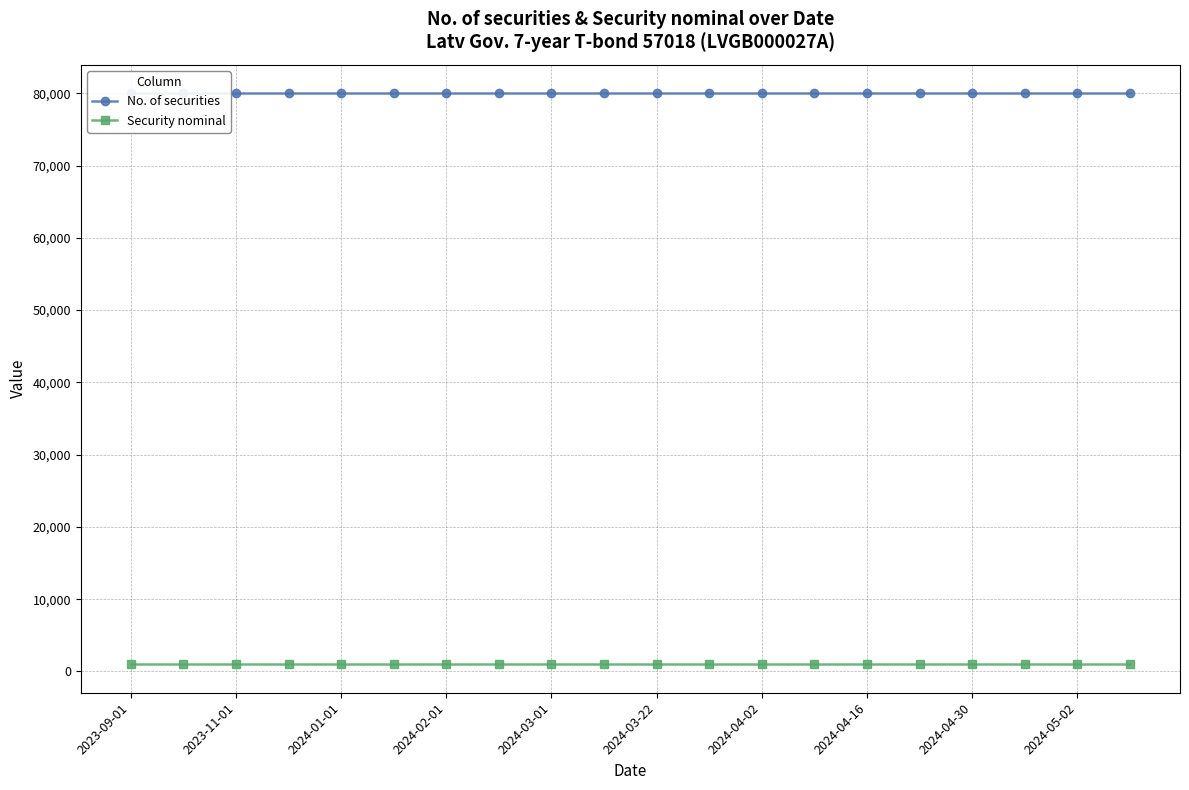

Which has a higher value, 2024-03-01 or 2024-03-22?

2024-03-01